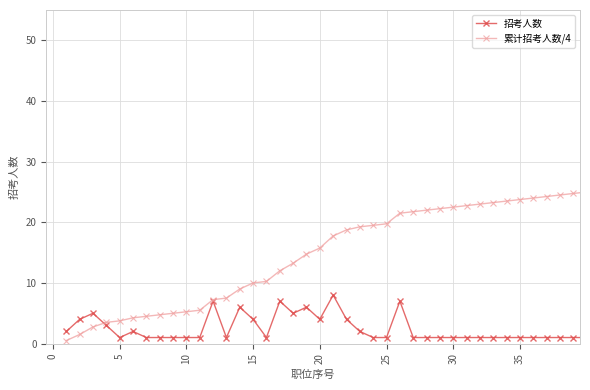

Which series has the largest total across all categories?

累计招考人数/4